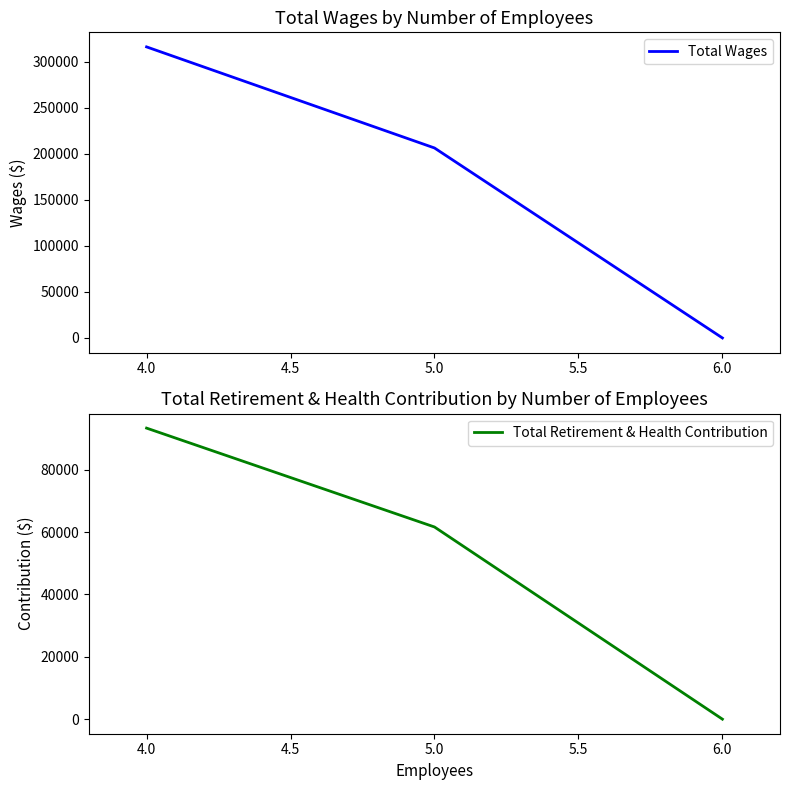

The value of Total Wages at 6.0 is 0. True or false?

True